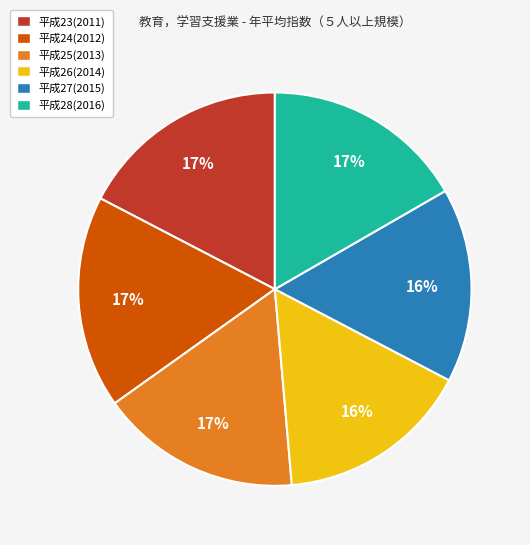

Between 平成26(2014) and 平成28(2016), which is larger?

平成28(2016)